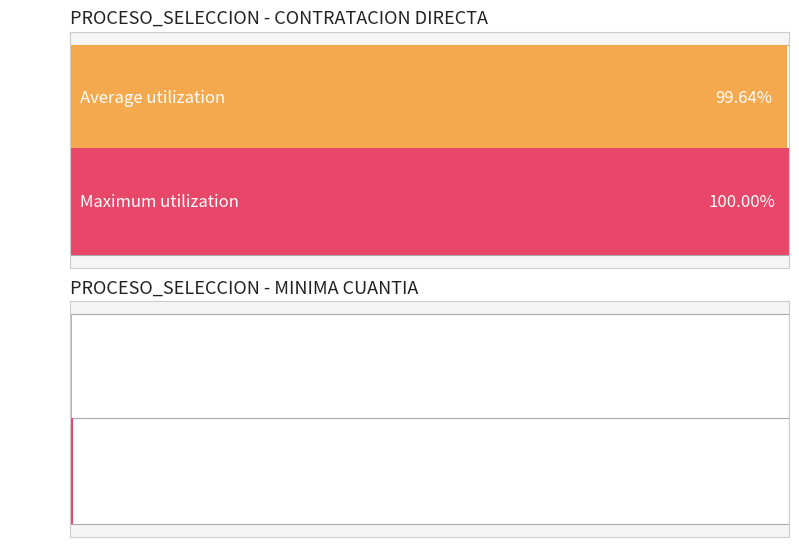

What is the average value of the MINIMA CUANTIA series?

229369